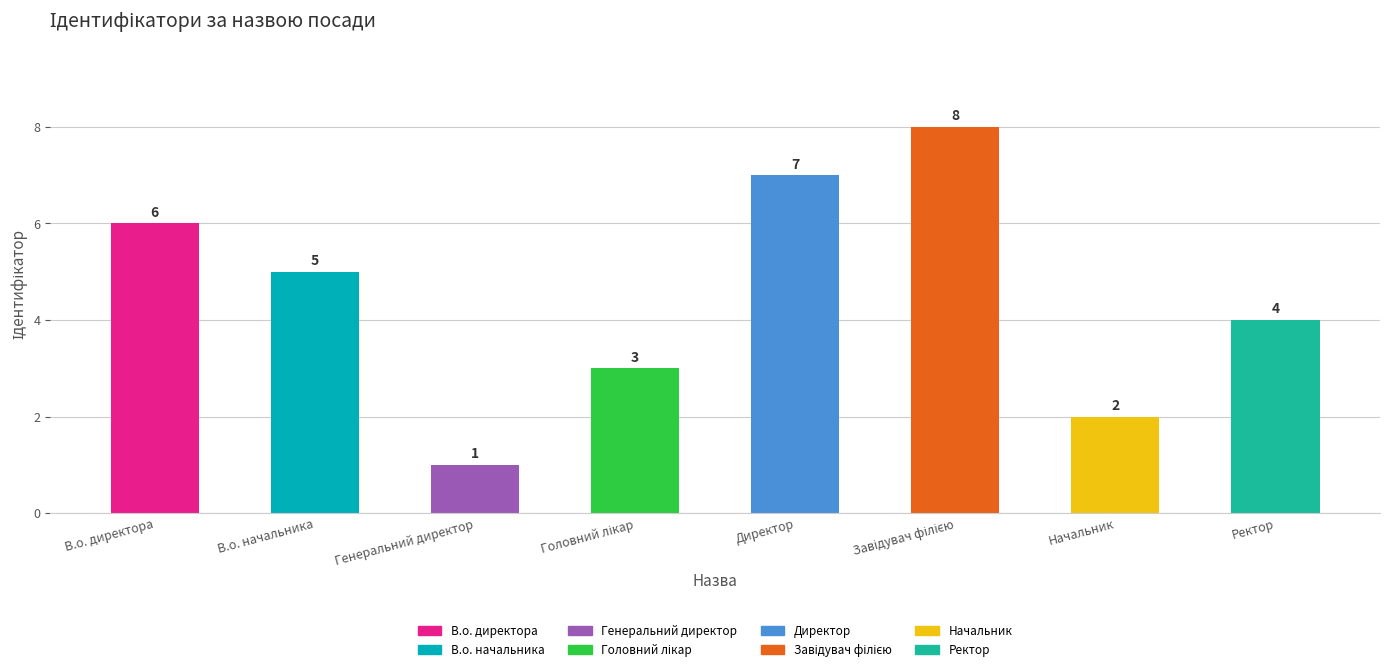

What is the change in value from Директор to Ректор?

-3